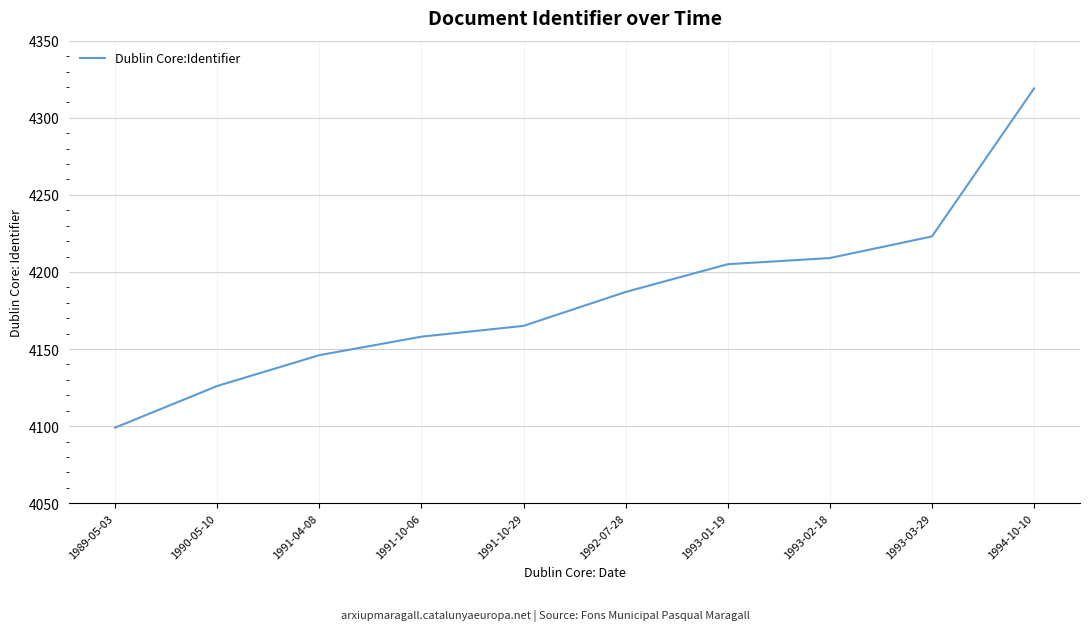

Count the number of data series in this chart.

1